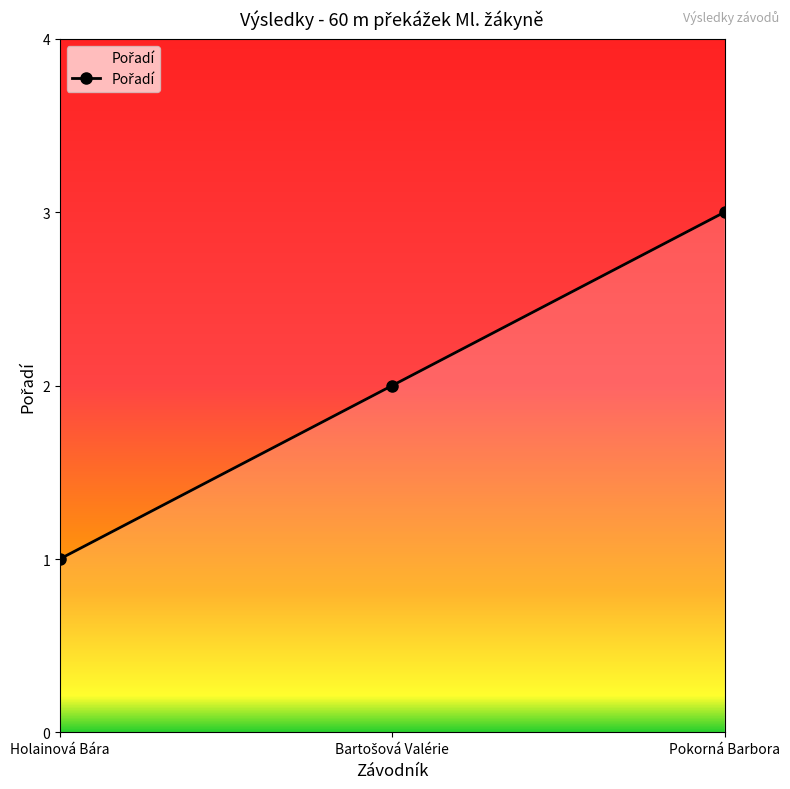

What value does the data have at Holainová Bára?

1